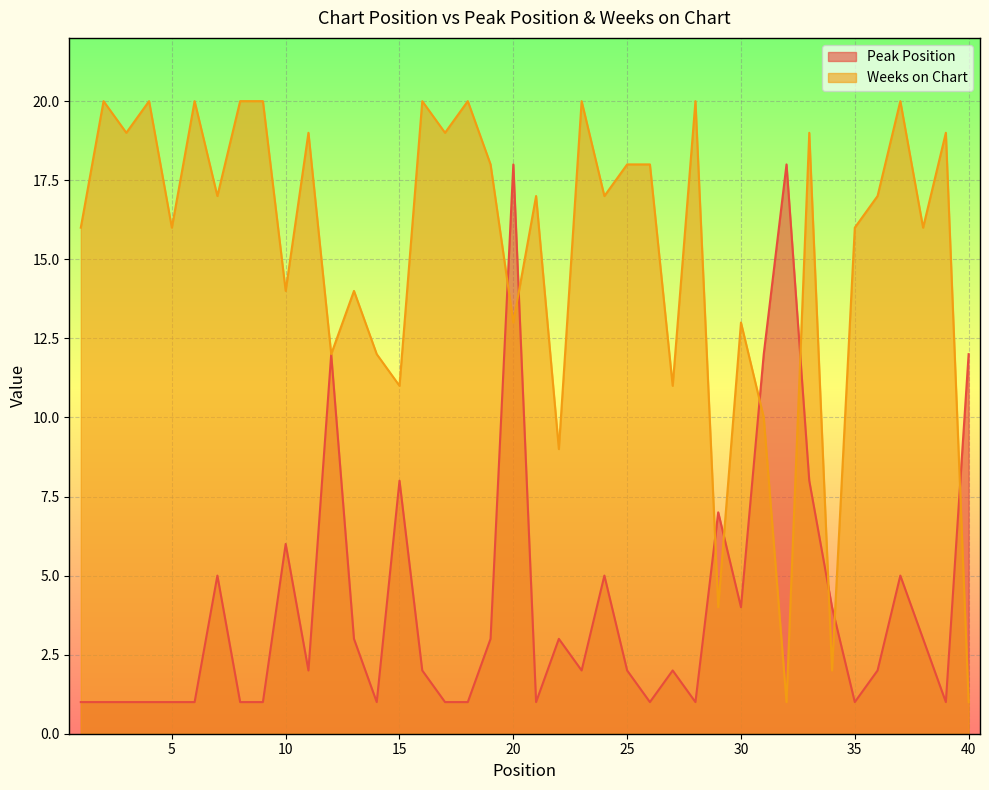

How many lines are shown in the chart?

2